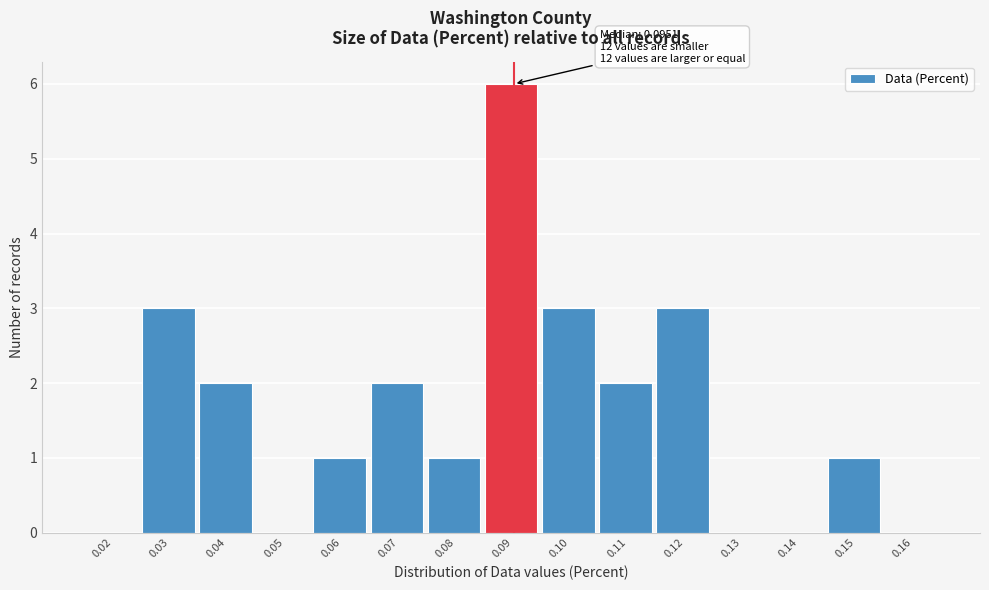

Reading right to left, list all the values displayed in this chart.

0.16=0	0.15=1	0.14=0	0.13=0	0.12=3	0.11=2	0.10=3	0.09=6	0.08=1	0.07=2	0.06=1	0.05=0	0.04=2	0.03=3	0.02=0